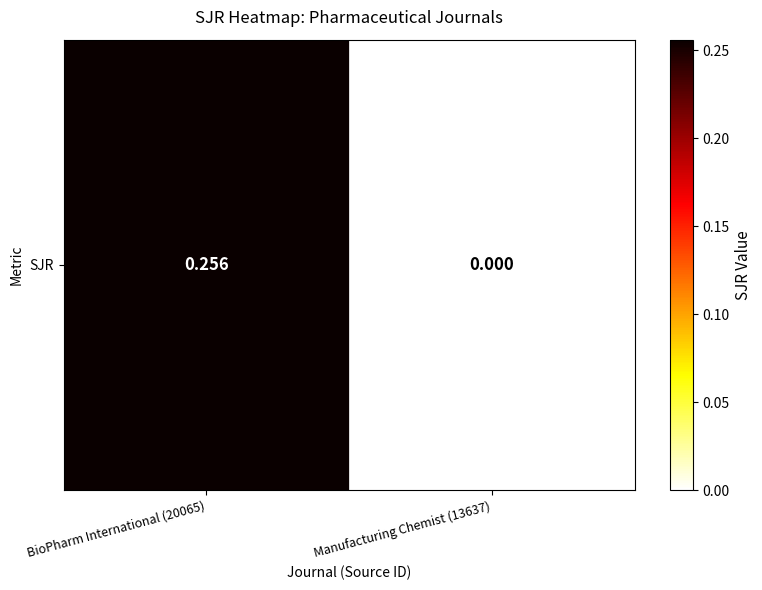

The value at BioPharm International (20065) is 0.3. True or false?

True